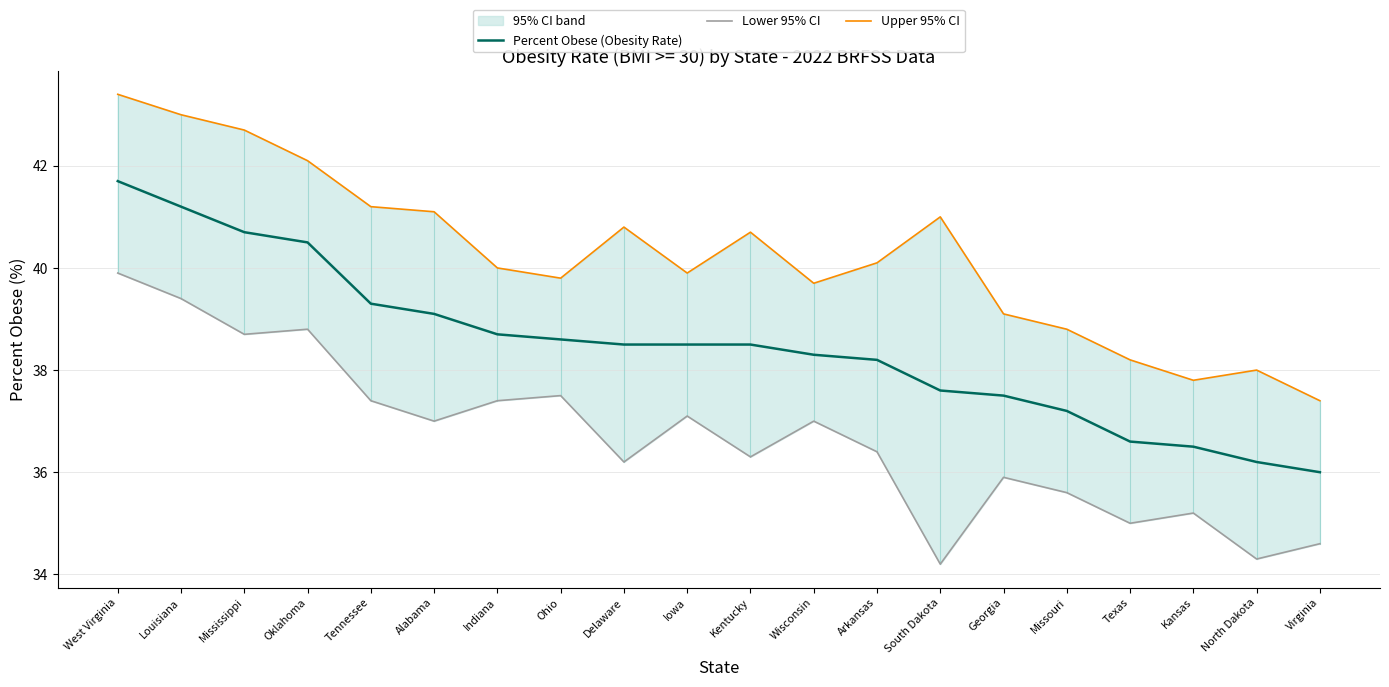

What is the value of the Percent Obese (Obesity Rate) point at the 16th from the left?

37.2